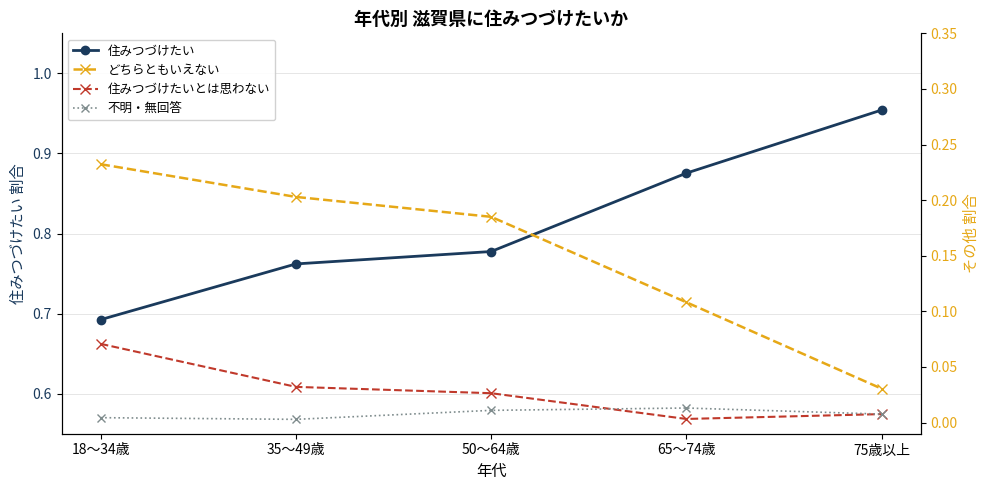

True or false: どちらともいえない has a value of 0.0 at 65～74歳.

False